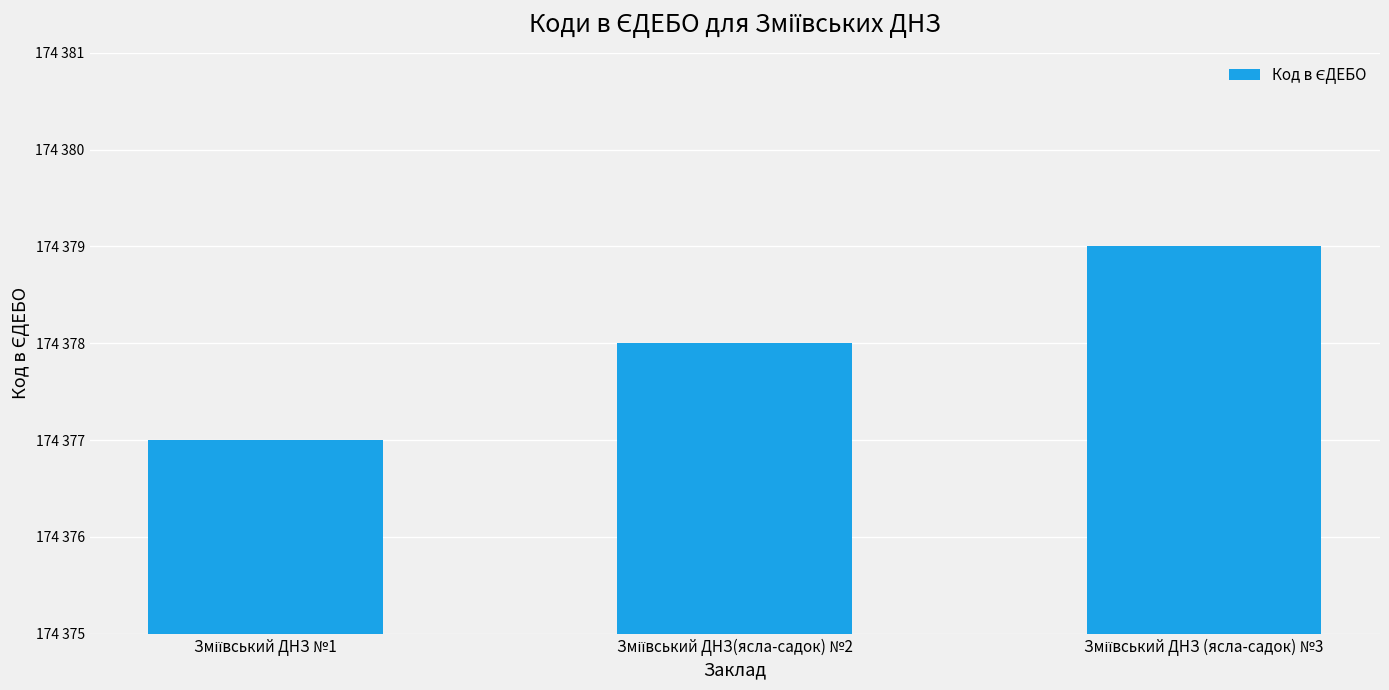

Which label corresponds to the smallest value in the chart?

Зміївський ДНЗ №1